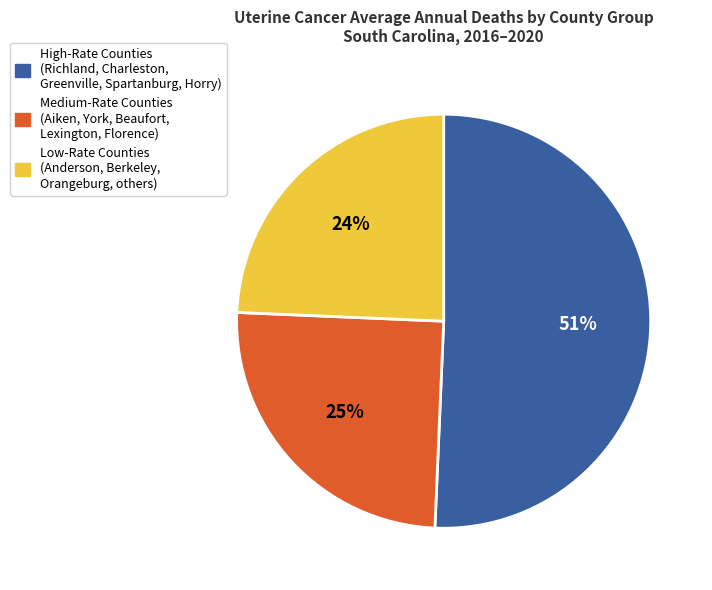

To the nearest percent, what is the average slice percentage?

33%